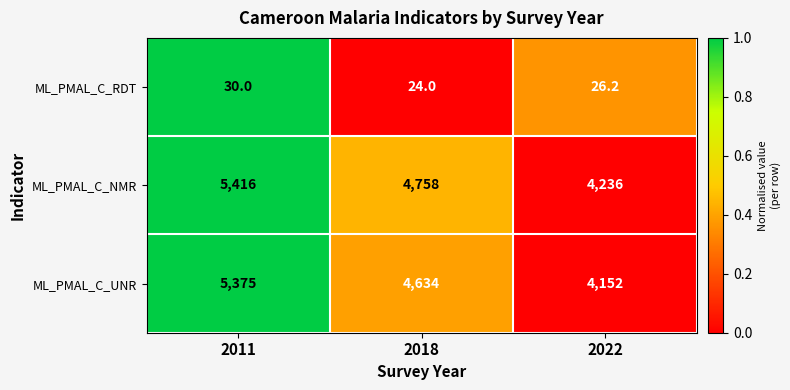

True or false: ML_PMAL_C_RDT has a value of 44.1 at 2011.

False